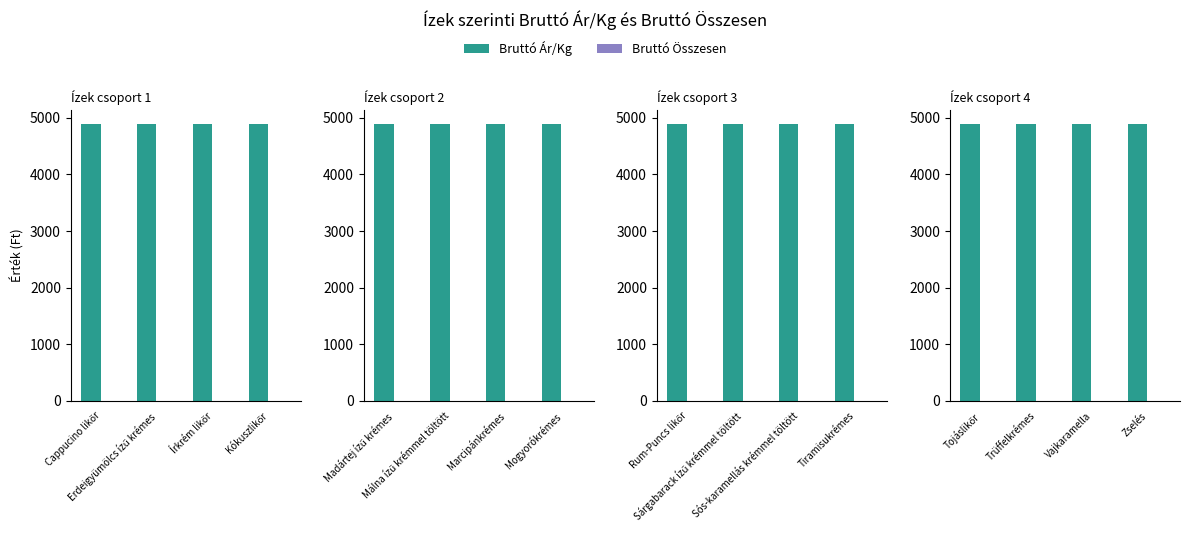

The Bruttó Ár/Kg series shows 4890 at Trüffelkrémes. True or false?

True